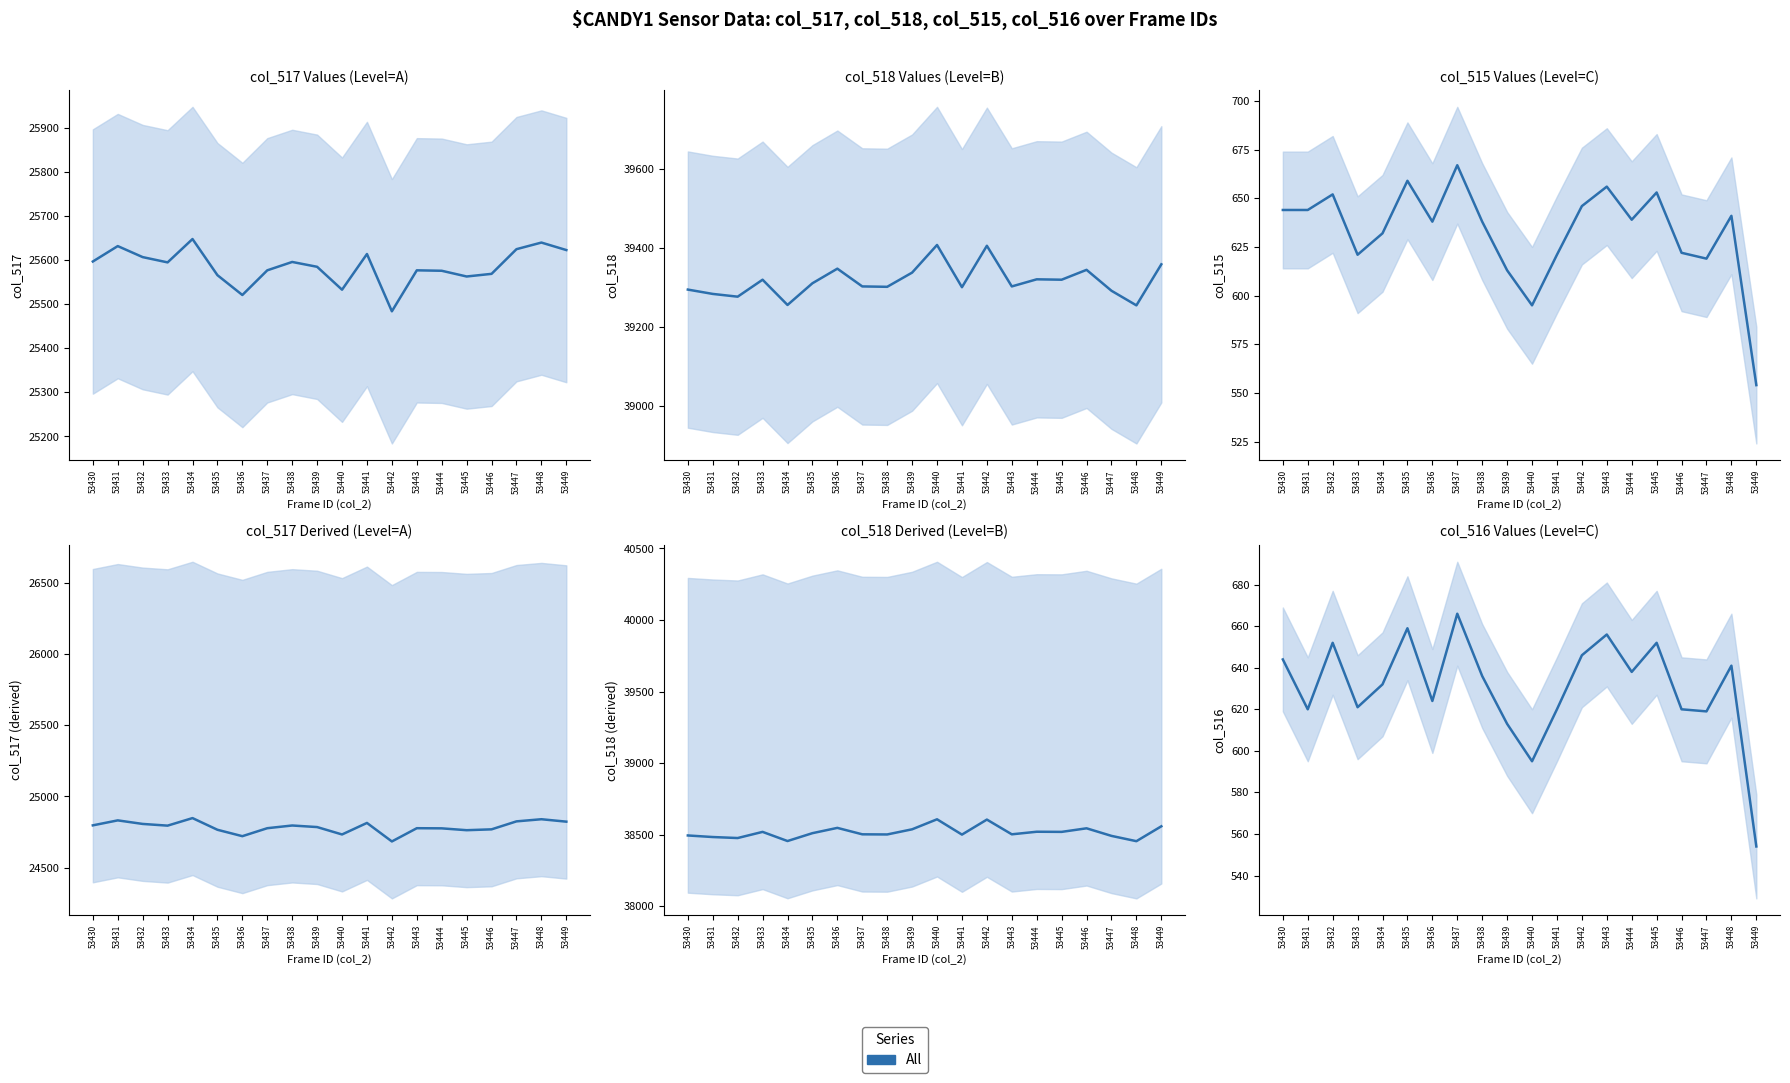

True or false: the data shows 652 at 53432.

True